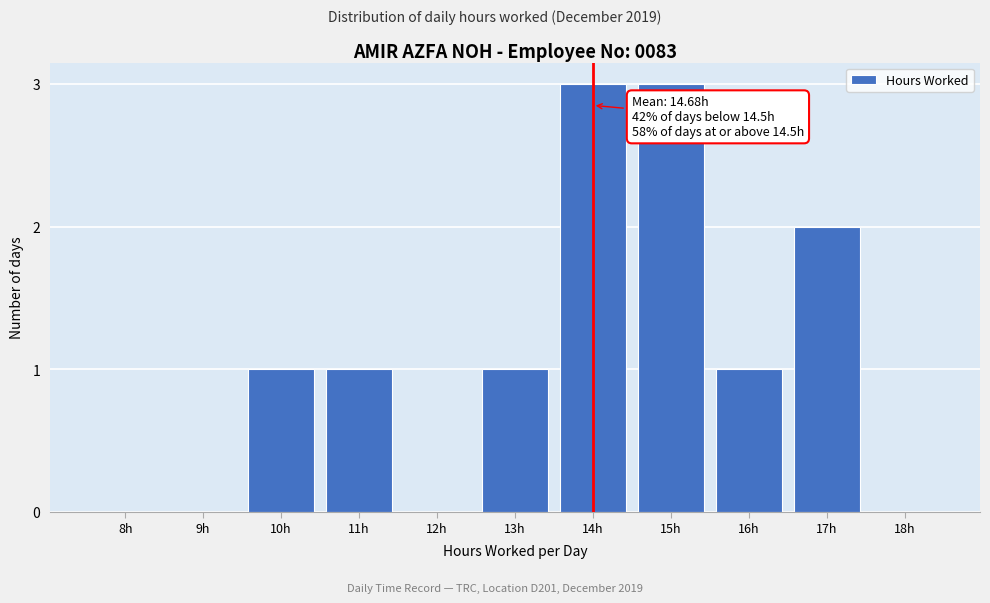

Reading right to left, list all the values displayed in this chart.

18h=0	17h=2	16h=1	15h=3	14h=3	13h=1	12h=0	11h=1	10h=1	9h=0	8h=0